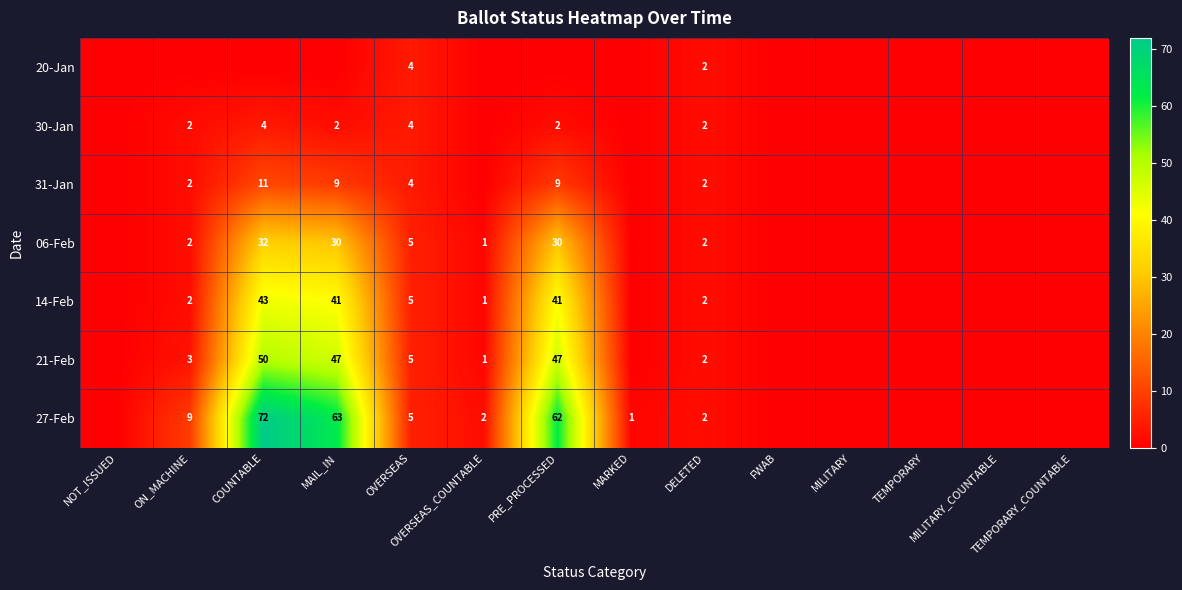

Which series has the largest range (max minus min)?

27-Feb